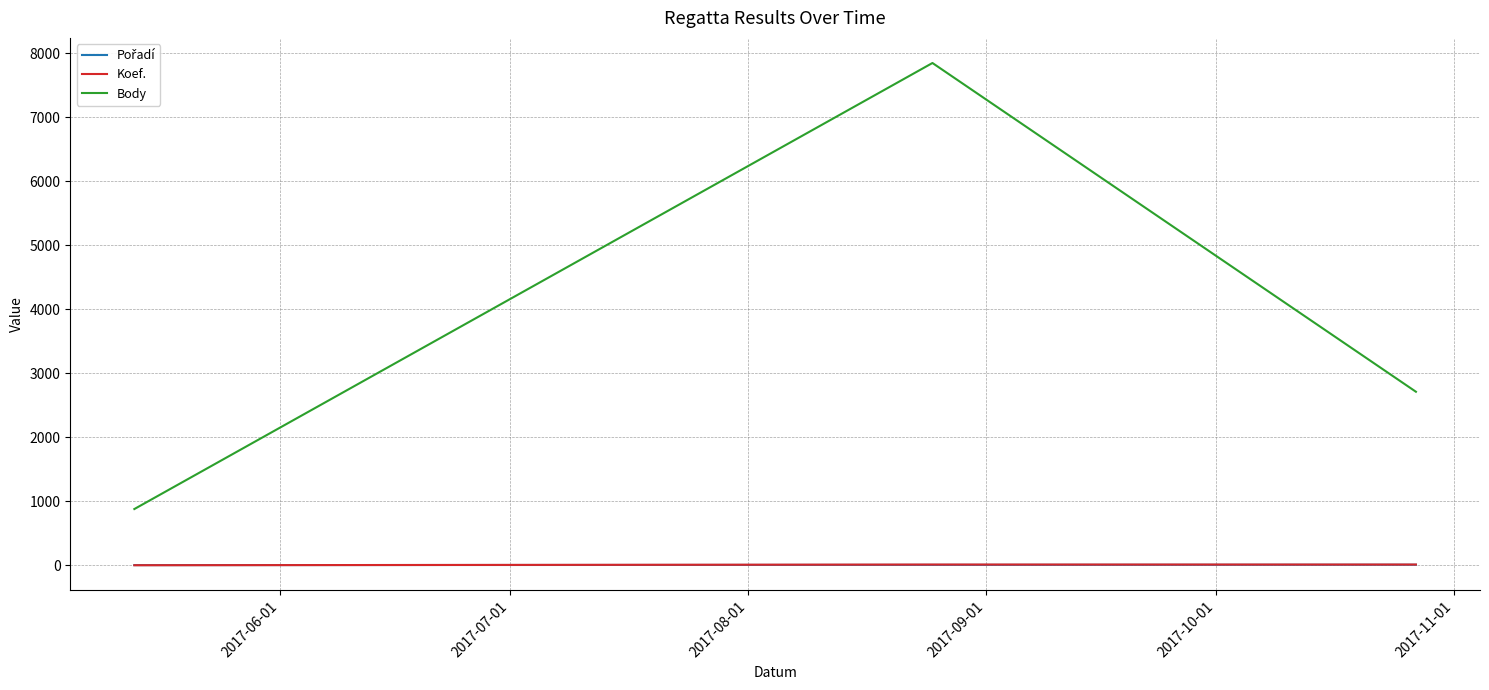

What is the minimum value for Koef.?

1